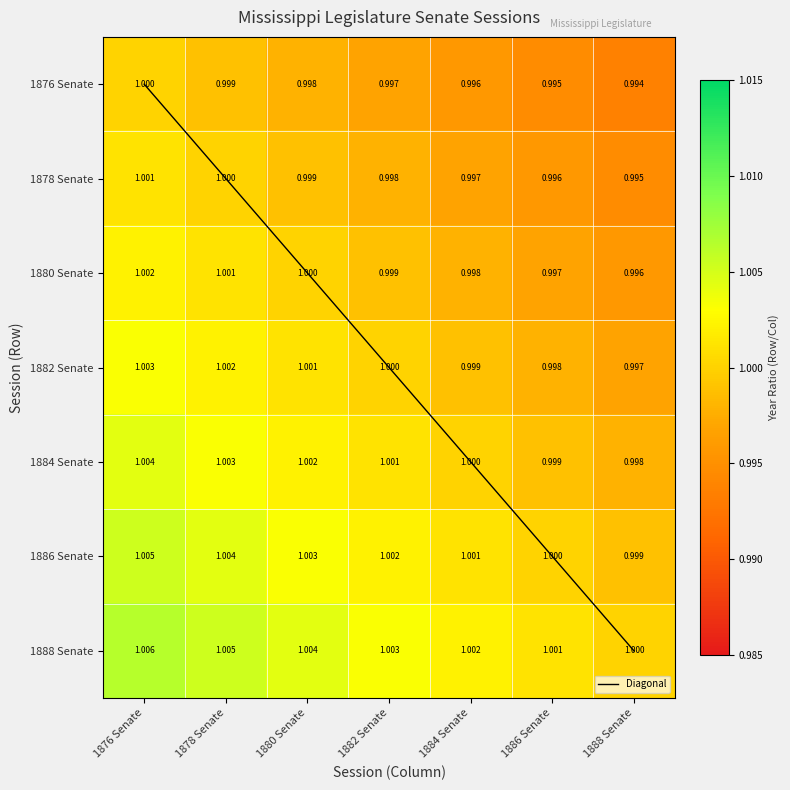

How many values in the 1886 Senate series are below 1?

1